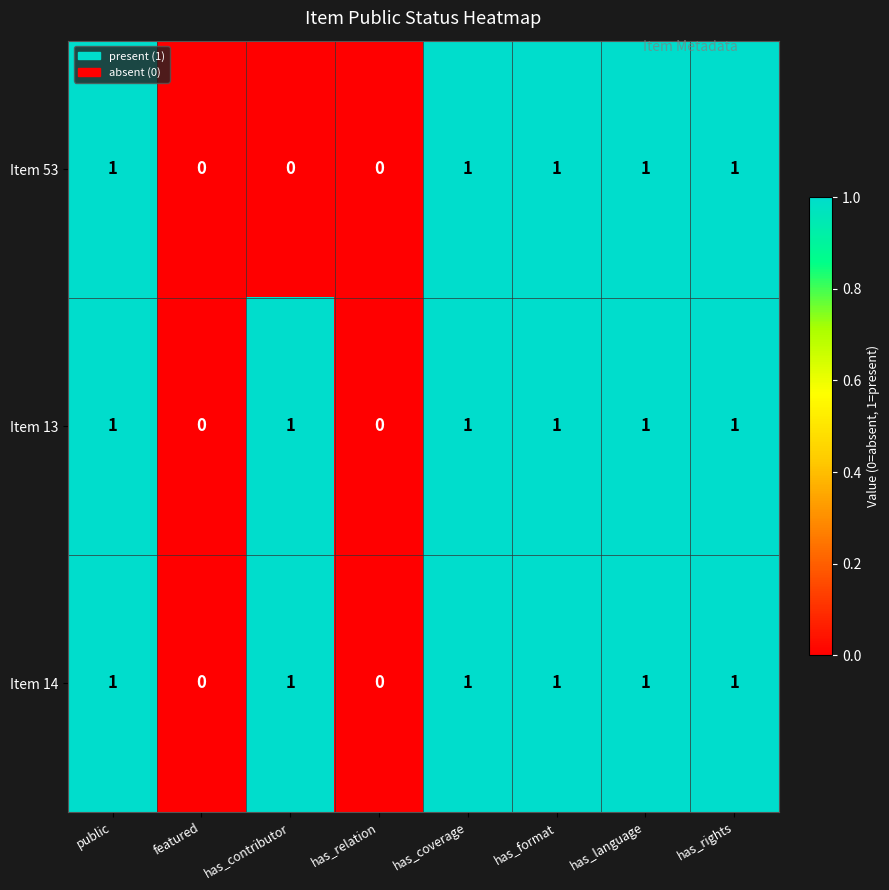

Reading left to right, what are all the values shown in this chart?

Item 53: public=1	featured=0	has_contributor=0	has_relation=0	has_coverage=1	has_format=1	has_language=1	has_rights=1
Item 13: public=1	featured=0	has_contributor=1	has_relation=0	has_coverage=1	has_format=1	has_language=1	has_rights=1
Item 14: public=1	featured=0	has_contributor=1	has_relation=0	has_coverage=1	has_format=1	has_language=1	has_rights=1